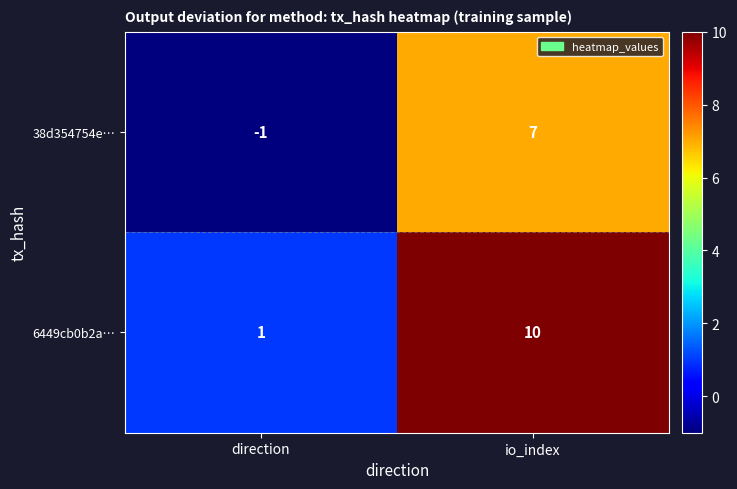

What is the smallest value displayed?

-1